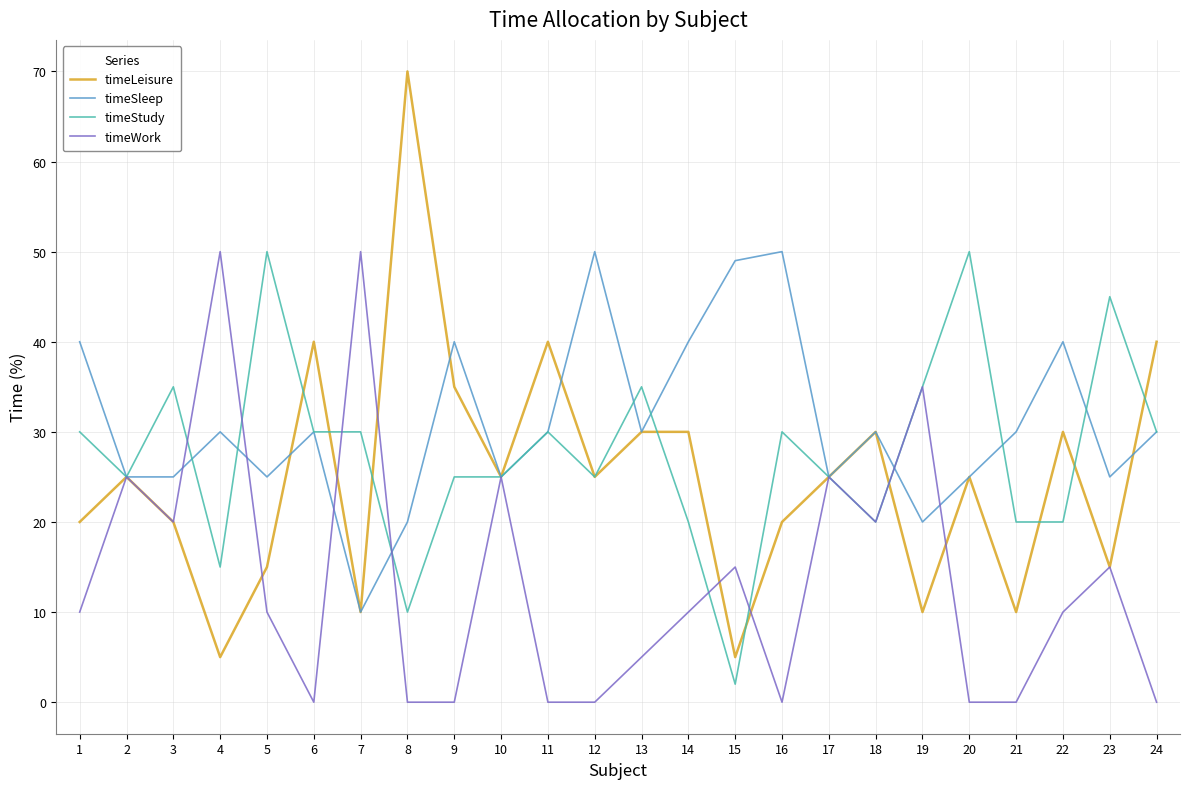

How many timeSleep values are between 25 and 40?

18